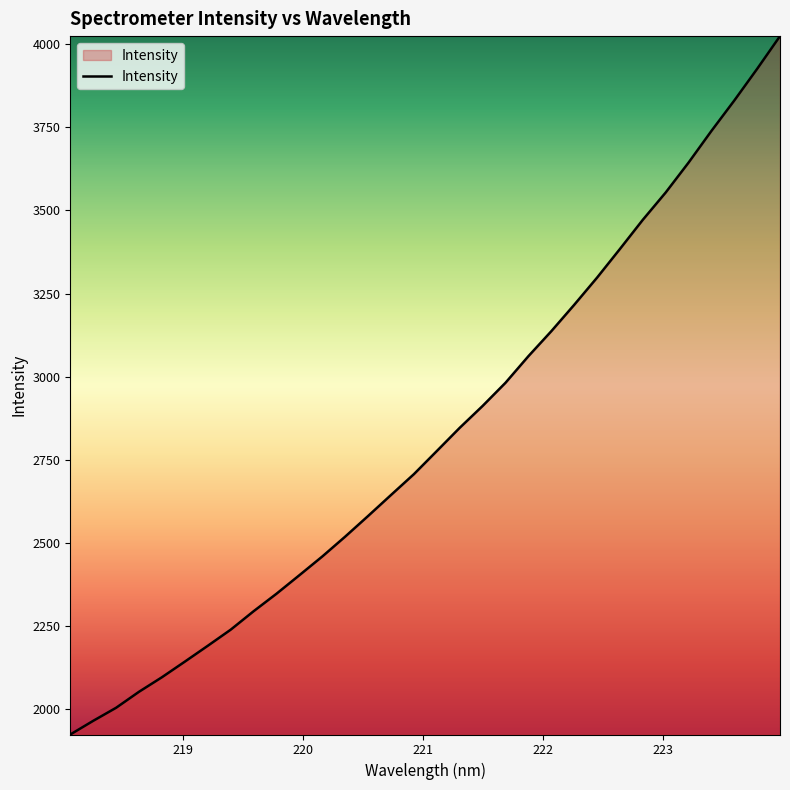

What is the maximum value shown in the chart?

4024.5